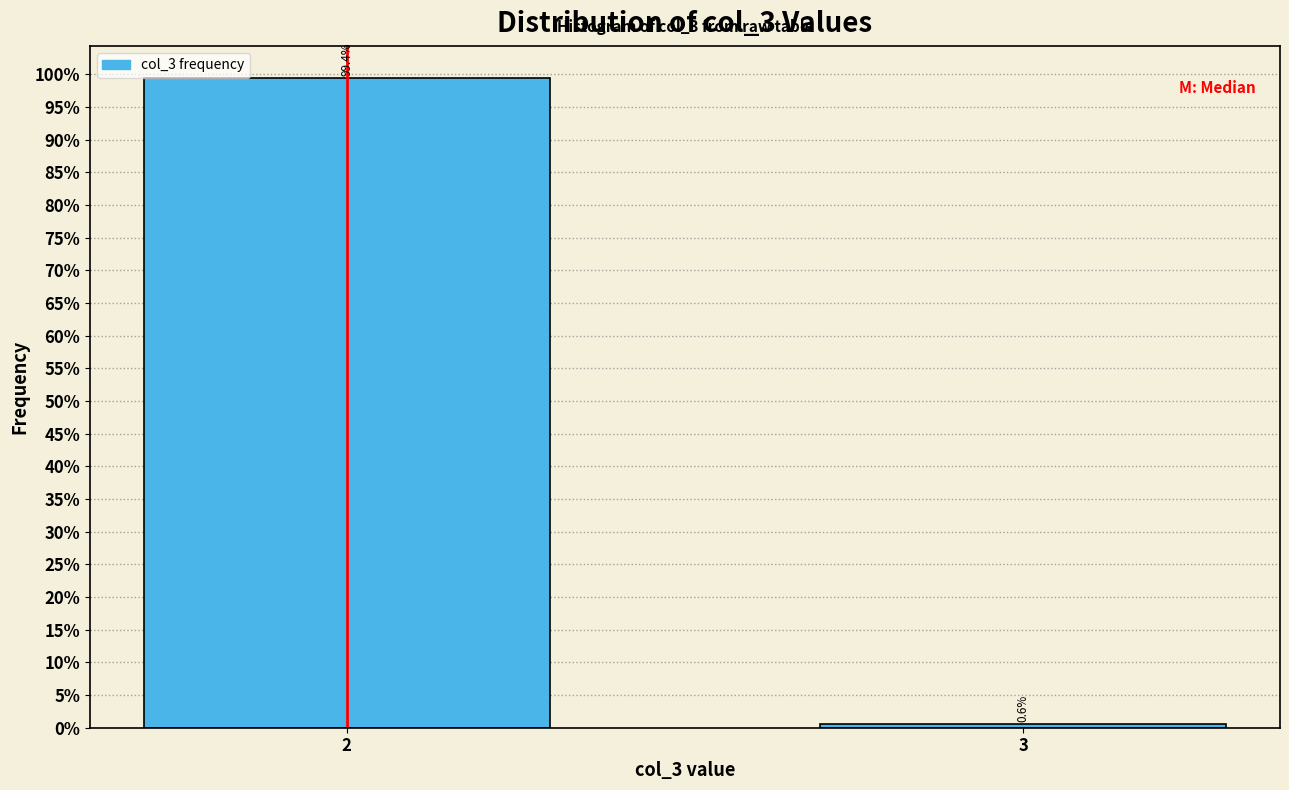

Reading left to right, extract all data points from this chart.

2=99.4	3=0.6